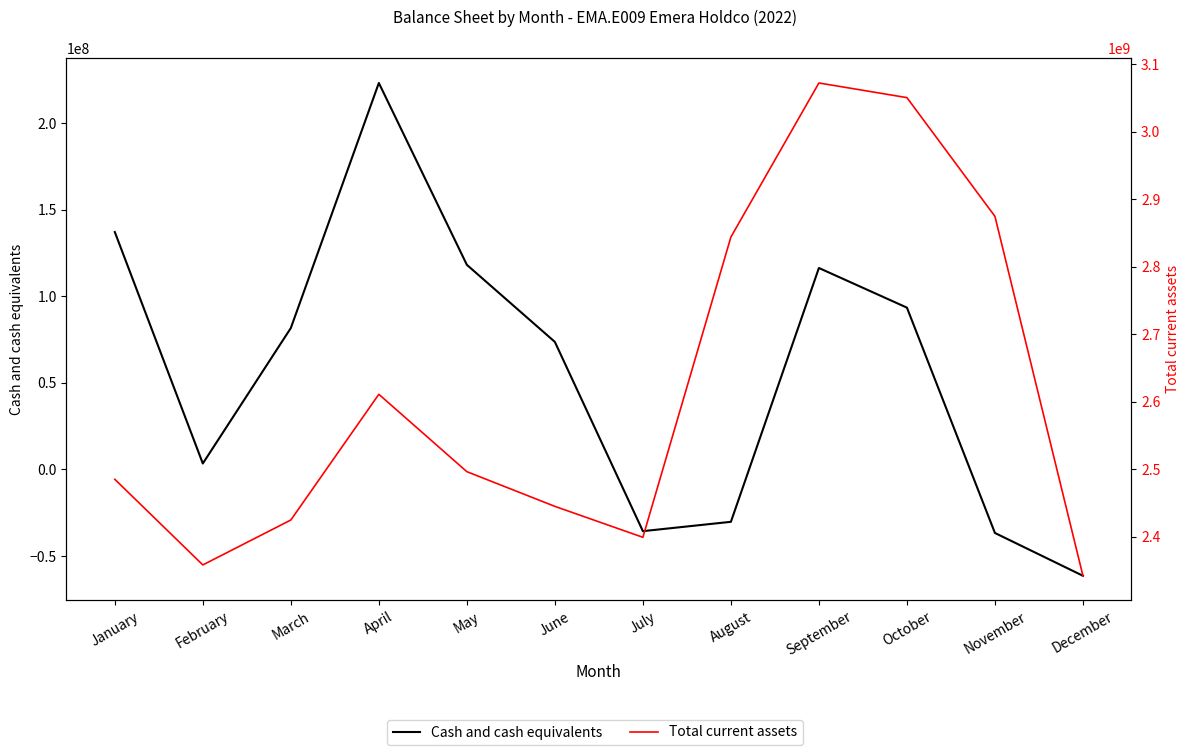

True or false: Total current assets has more than 2 interior local peaks.

False